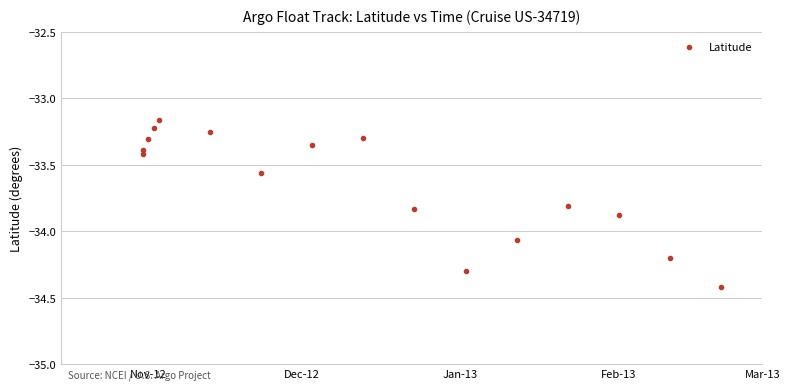

What is the range of Y values (max minus min)?

1.3